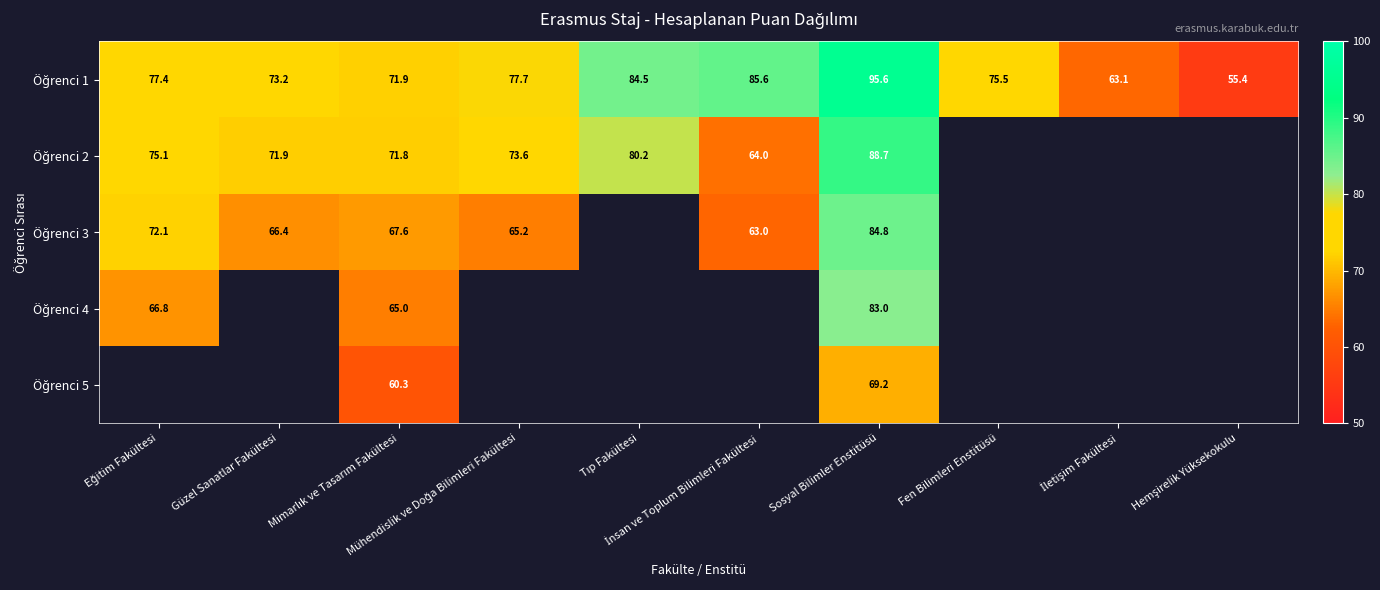

What is the difference between the Öğrenci 1 values at Tıp Fakültesi and Sosyal Bilimler Enstitüsü?

11.1